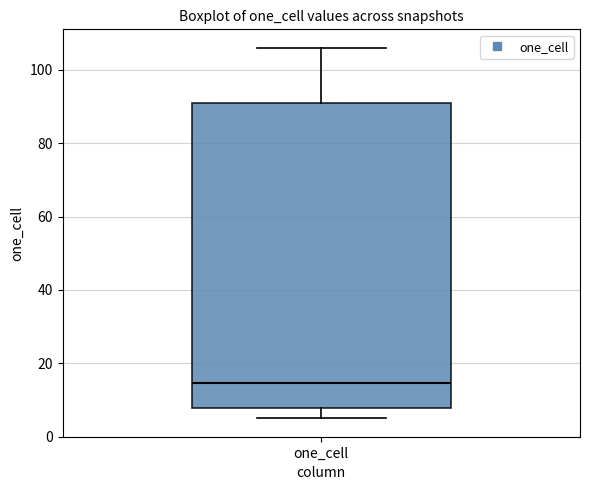

Transcribe this box plot: give where the median line is, the range the box spans, and where the two whiskers end, as read against the y-axis. The values are not printed on the chart, so give them approximately, as read against the axis.

median 14, box 8 to 92, whiskers 6 to 106